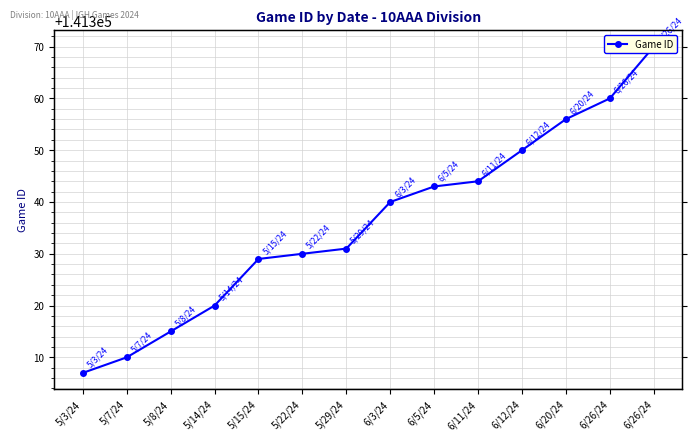

Reading left to right, extract all data points from this chart.

141307	141310	141315	141320	141329	141330	141331	141340	141343	141344	141350	141356	141360	141370